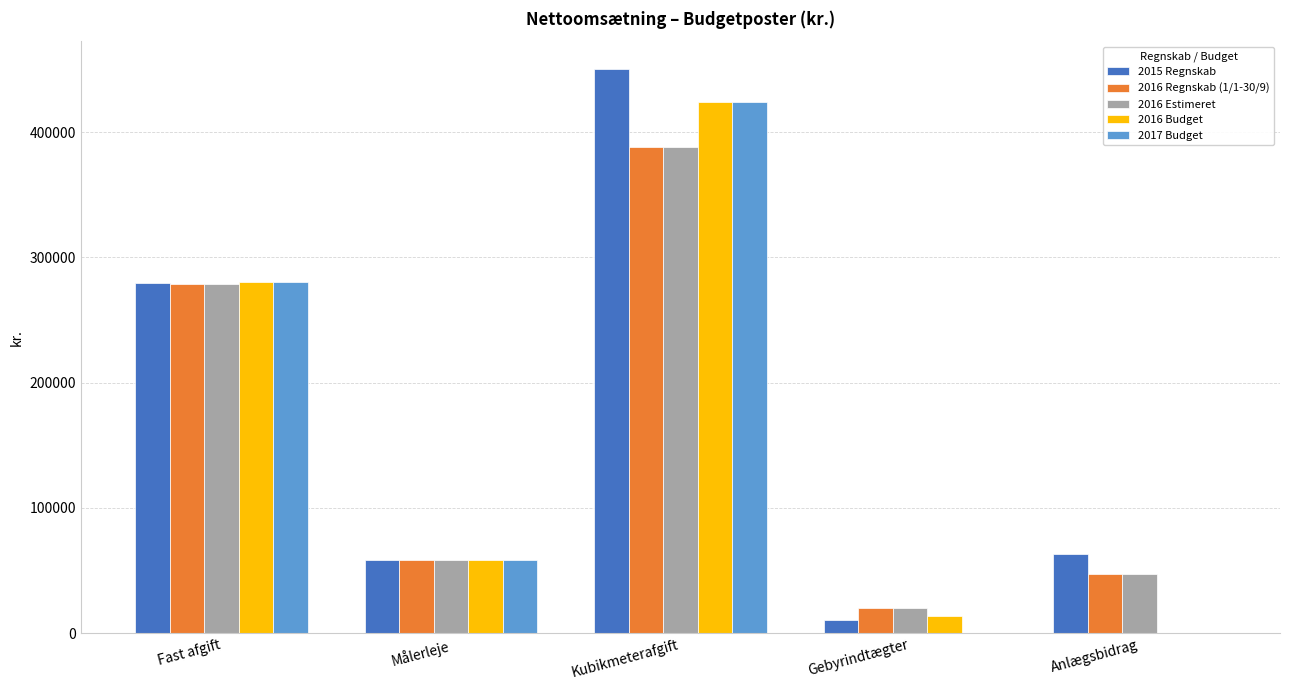

At which label does 2016 Estimeret reach its peak?

Kubikmeterafgift